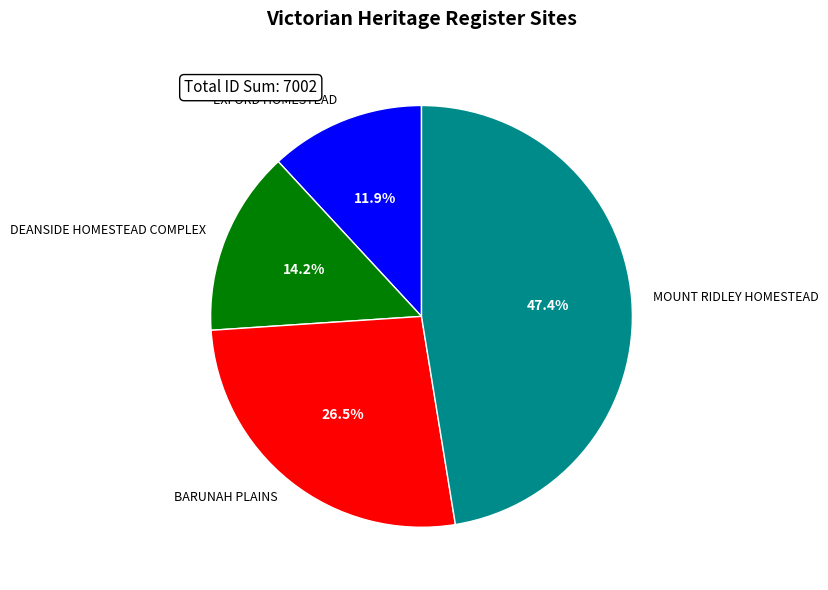

To the nearest percent, what percentage of the pie is MOUNT RIDLEY HOMESTEAD?

47%